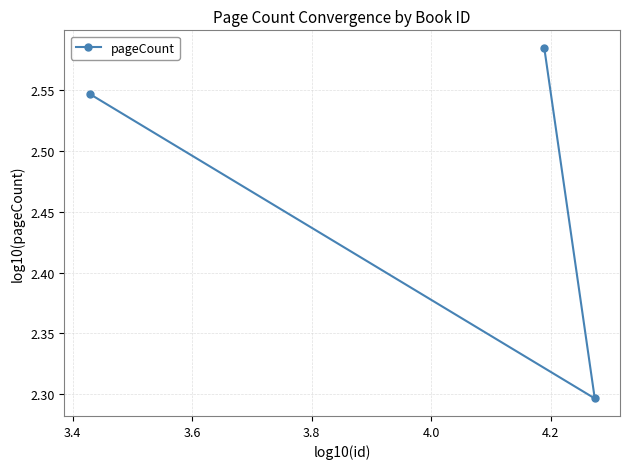

How many series are shown in this chart?

1